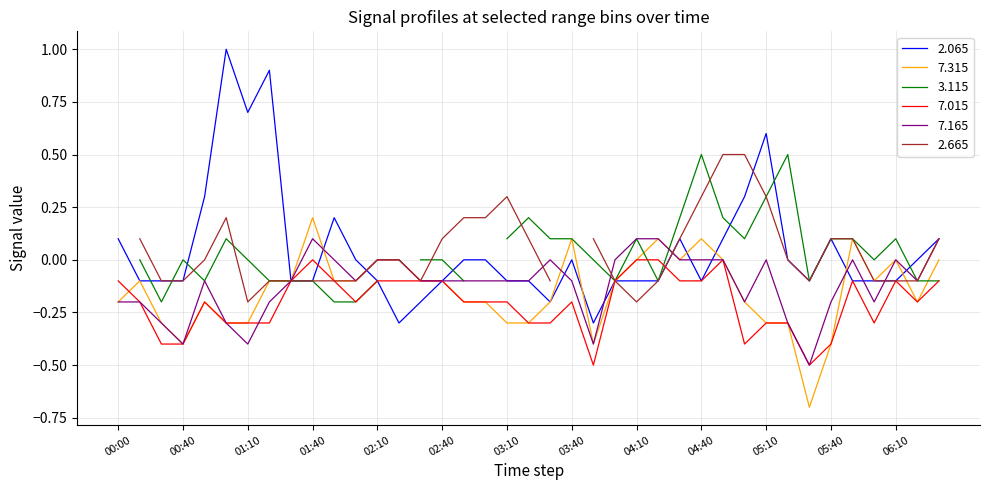

Which series has the largest range (max minus min)?

2.065